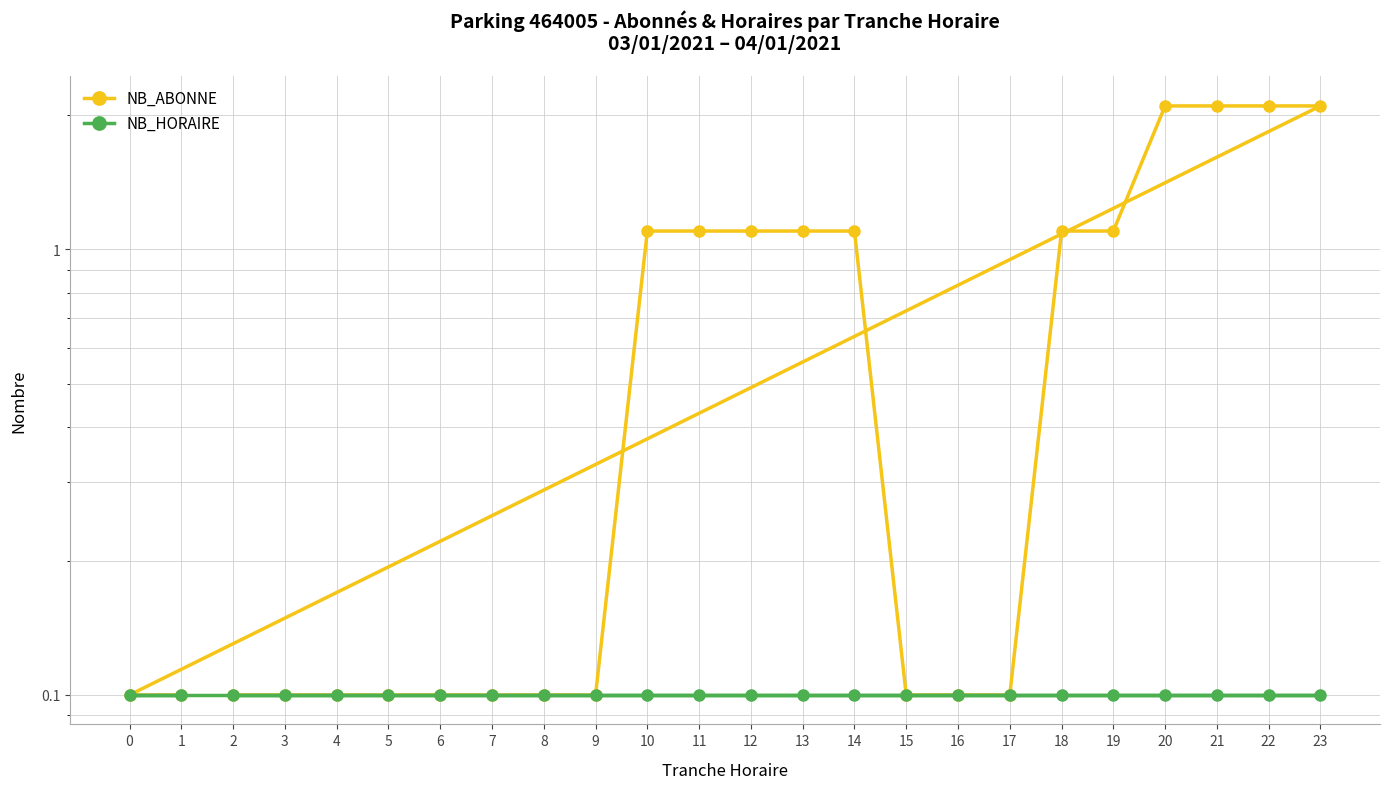

What is the maximum value for NB_HORAIRE?

0.1